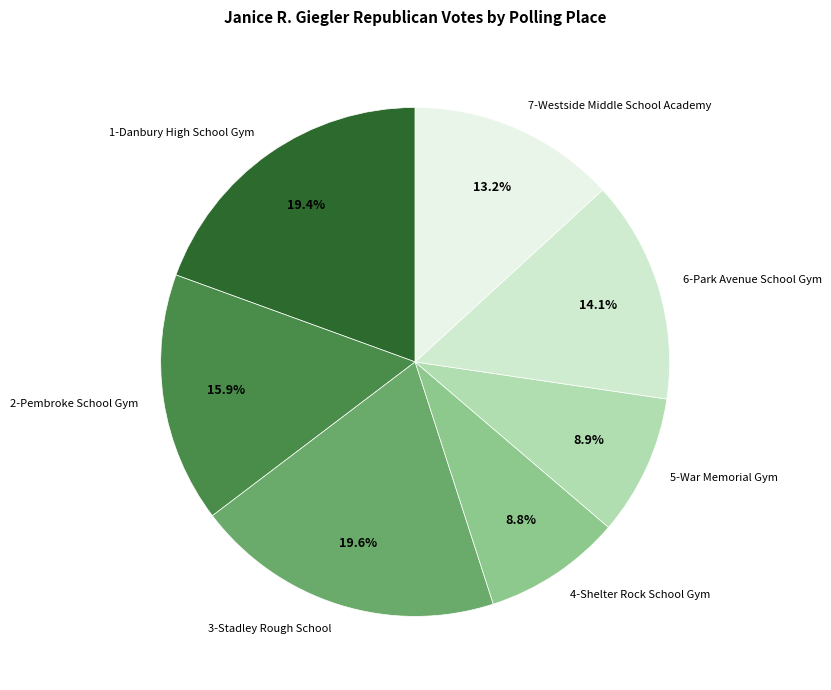

Does any single category account for the majority?

No